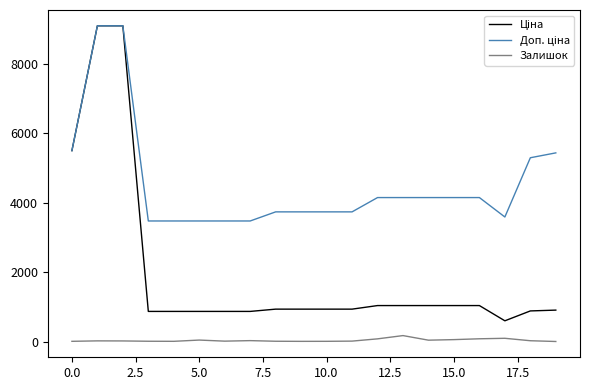

What is the smallest value displayed?

2.0